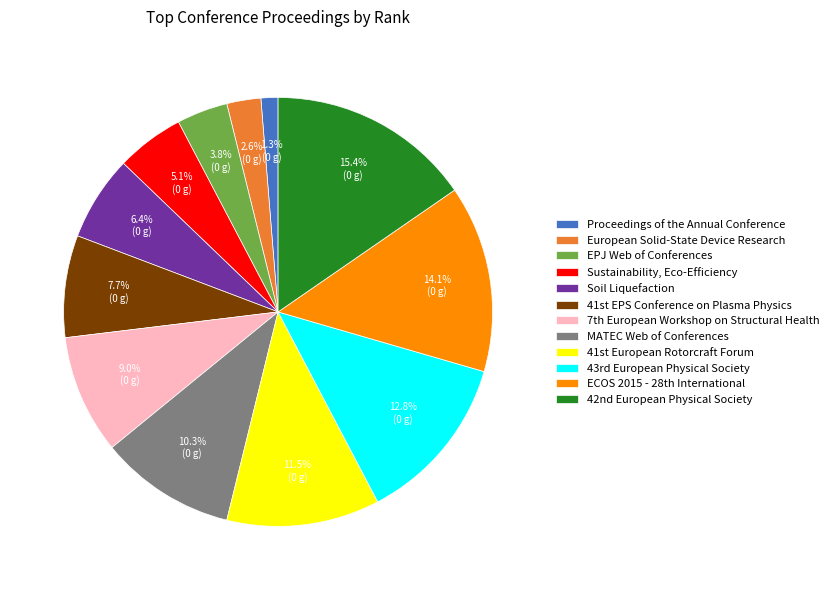

How many segments does this pie chart have?

12